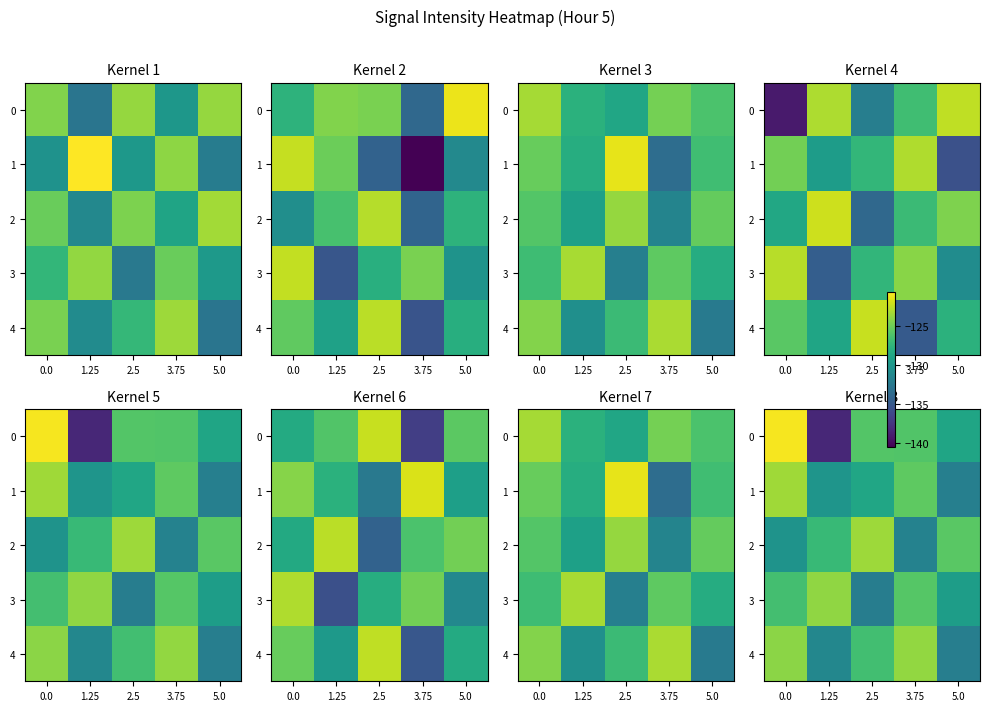

Which category has the highest value in the 4 series?

3.75